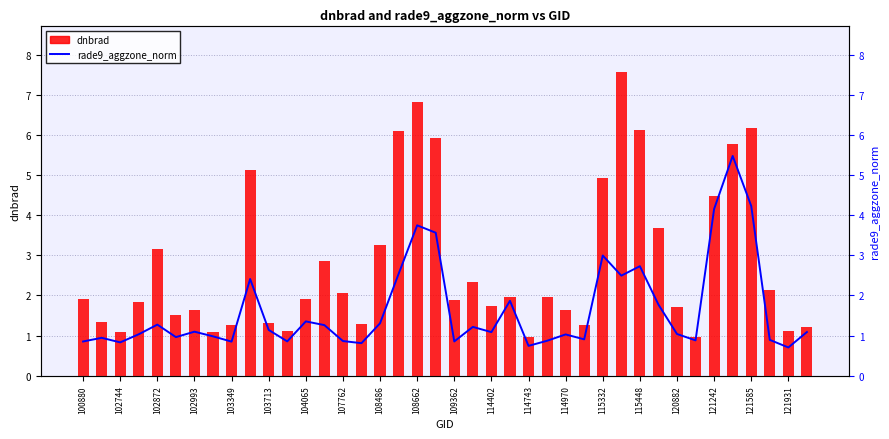

What are all the series names shown in the legend?

rade9_aggzone_norm, dnbrad